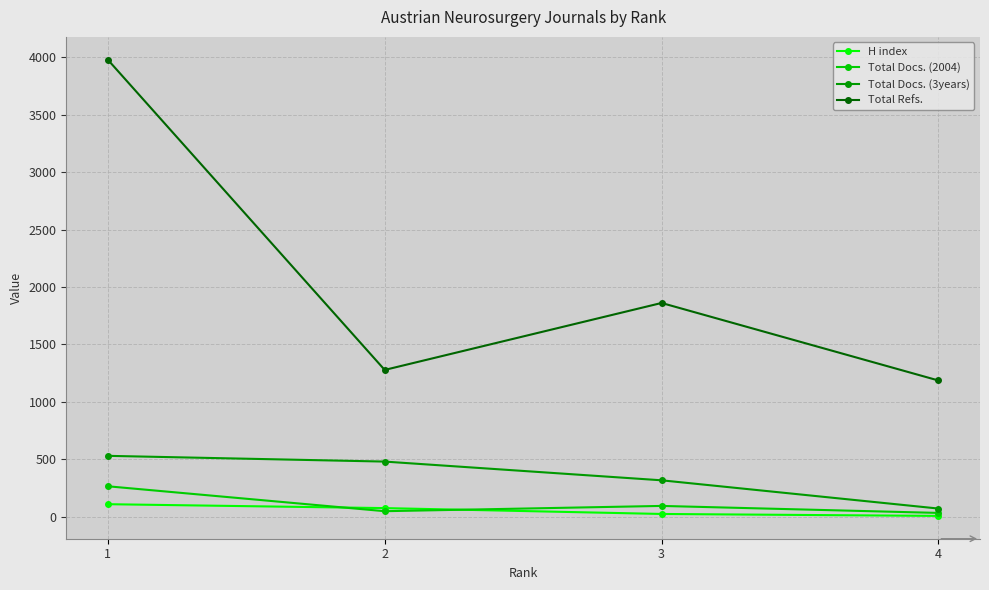

Count the number of data series in this chart.

4